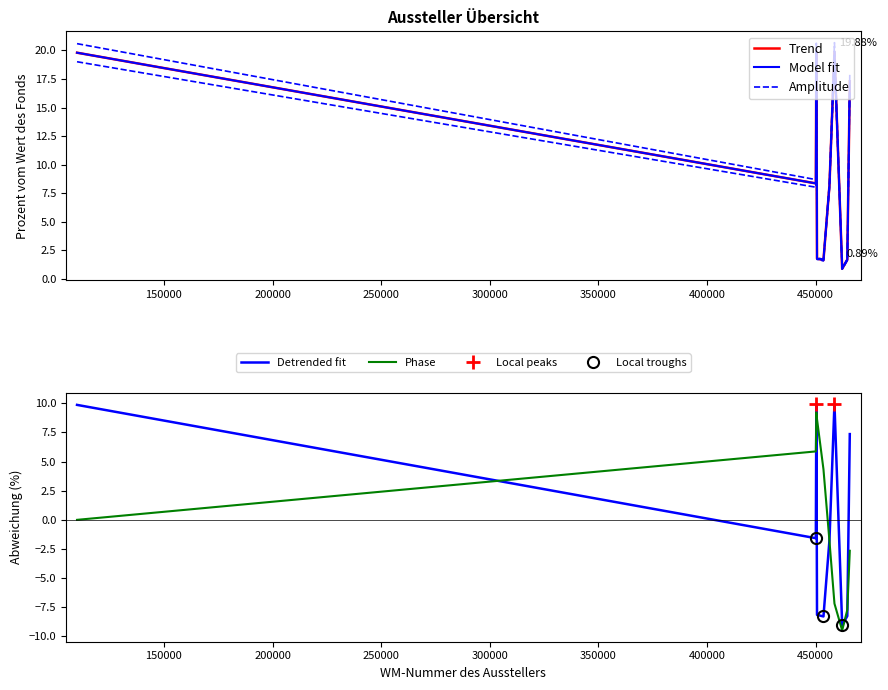

True or false: Summe je Aussteller has a value of 30.9 at Frankreich.

False